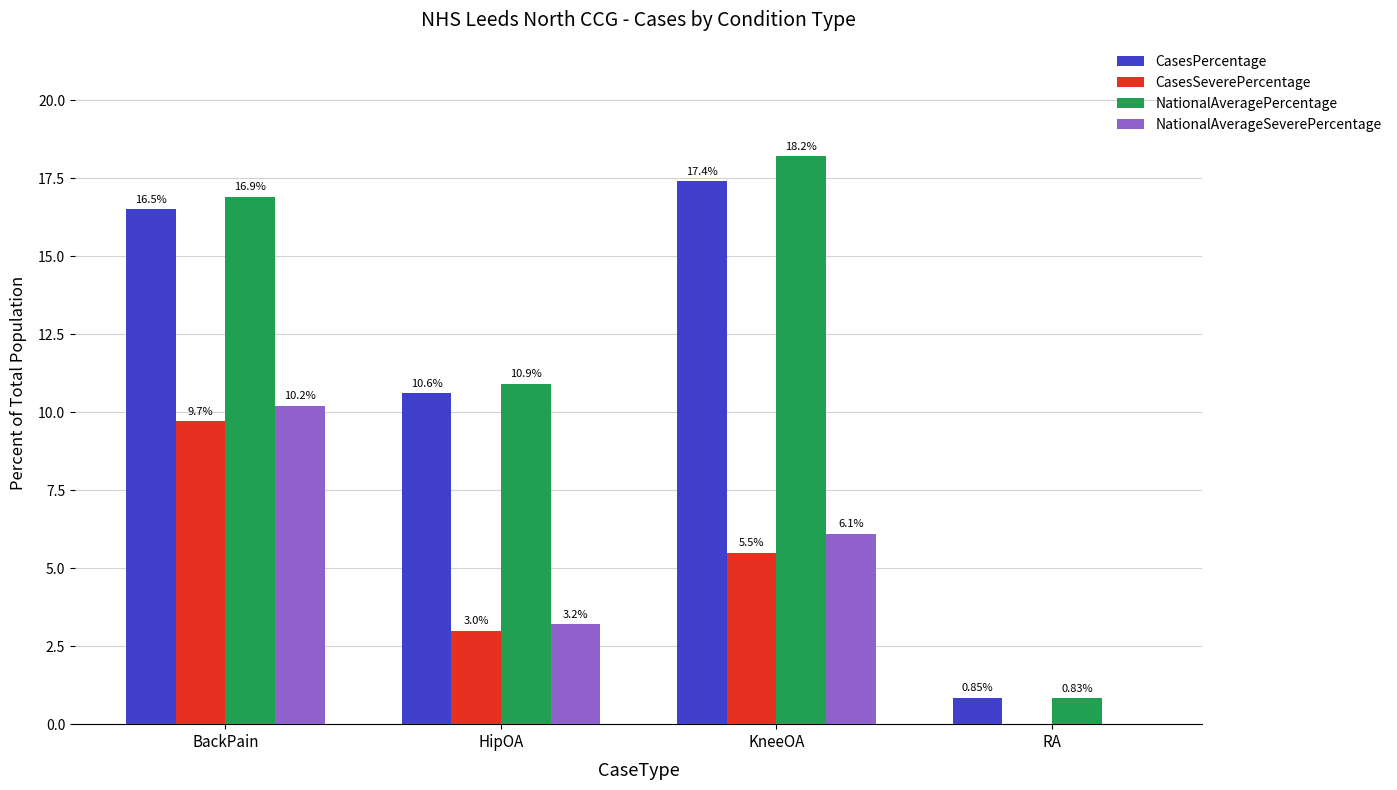

How many values in the CasesSeverePercentage series exceed 5?

2